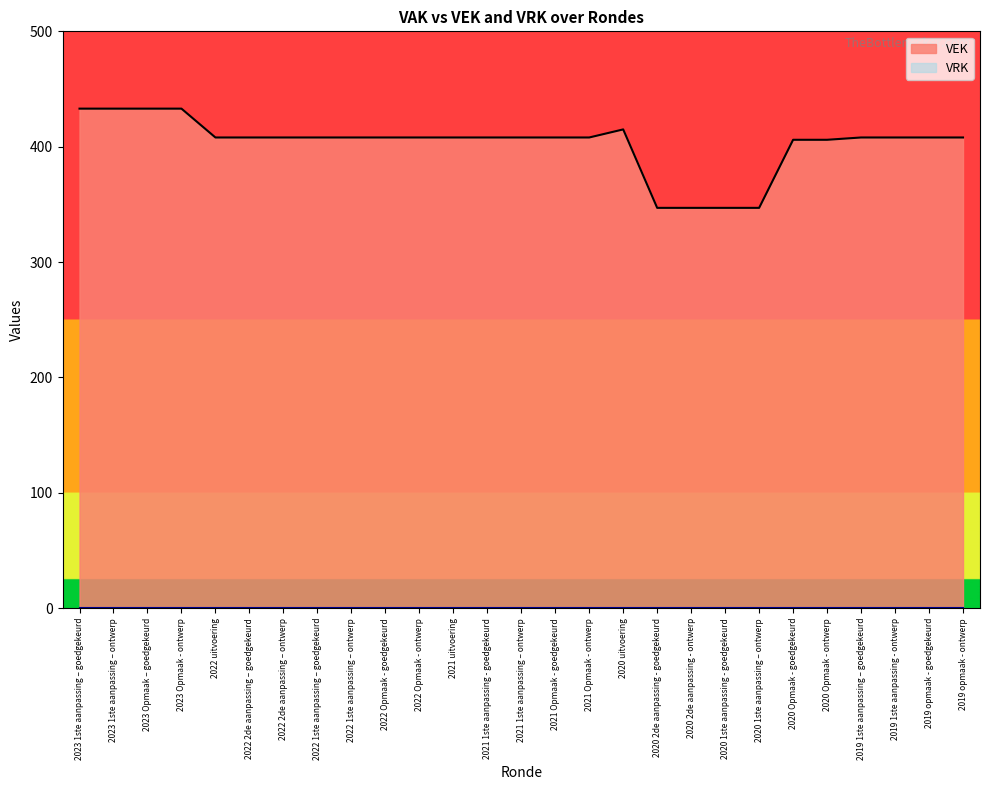

The chart shows a value of 170 at 2022 2de aanpassing – ontwerp. True or false?

False